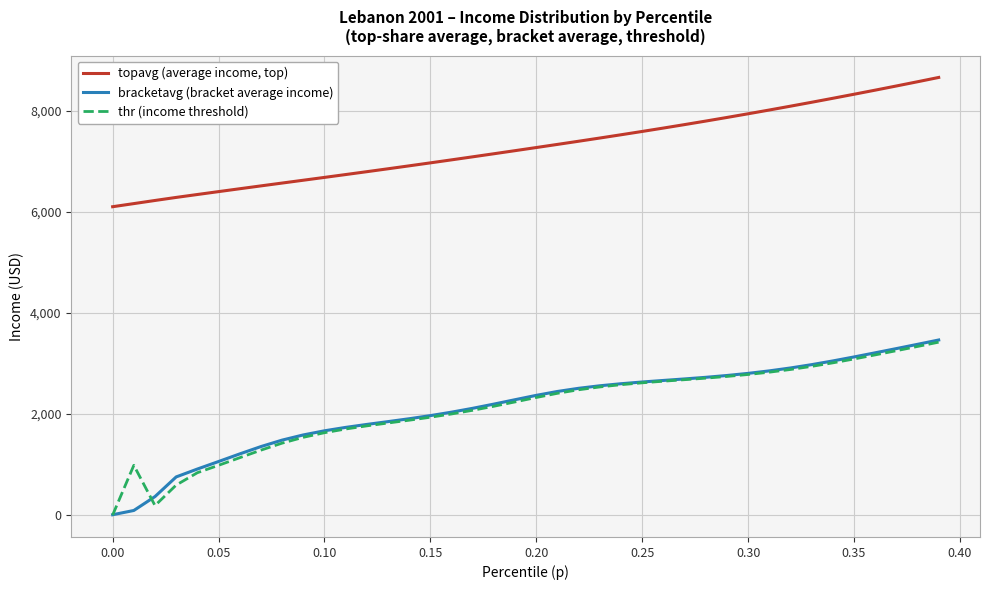

True or false: bracketavg (bracket average income) and topavg (average income, top) cross at least once.

False